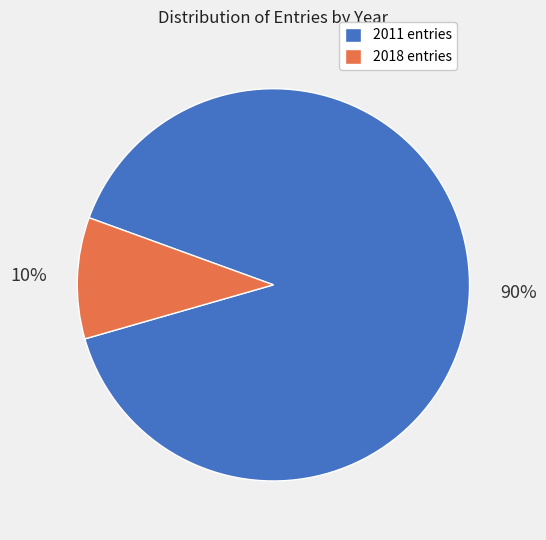

What percentage is the 2011 entries slice, to the nearest percent?

90%